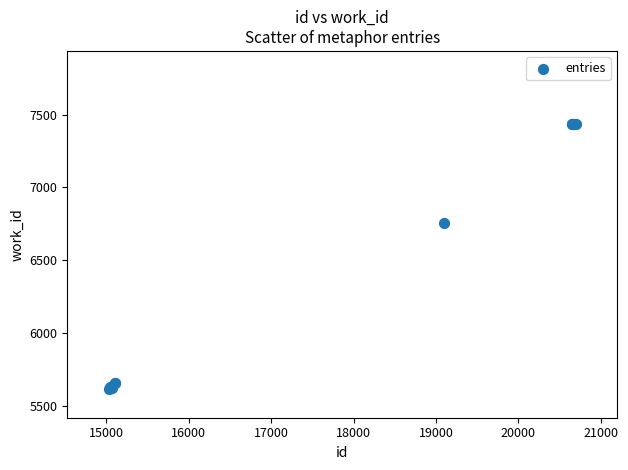

What Y value in the scatter plot is closest to 6527?

6753